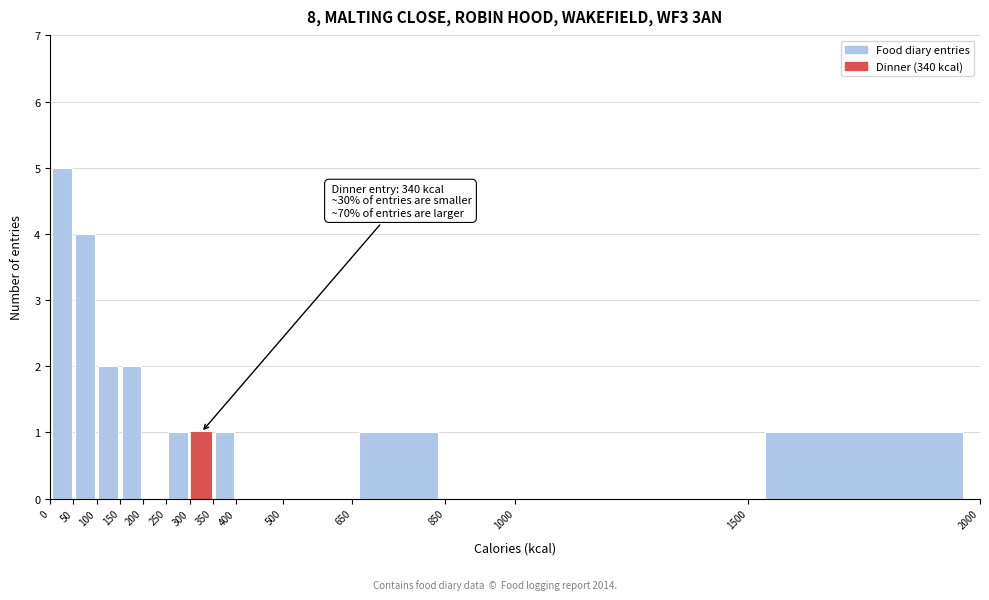

Which range on the x-axis has the tallest bar?

0 to 50